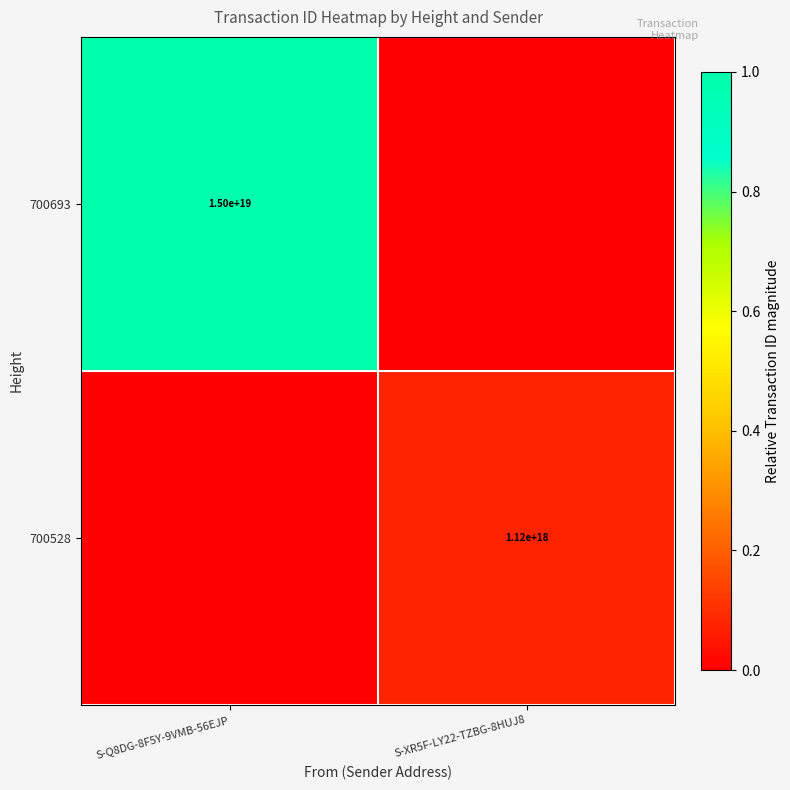

The 700693 series shows 22087326205052805120 at S-Q8DG-8F5Y-9VMB-56EJP. True or false?

False